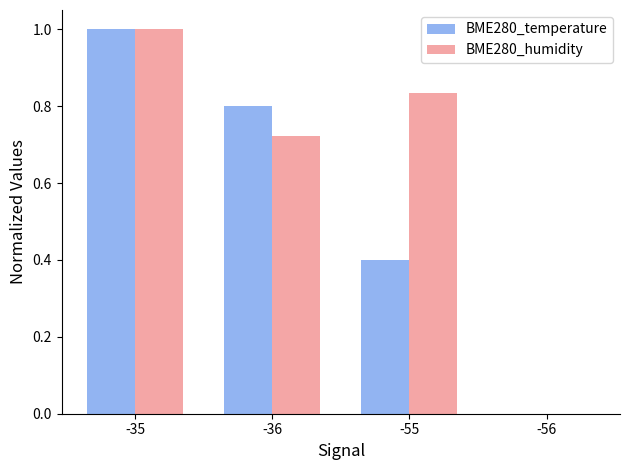

What is the sum of the BME280_temperature values at -55 and -36?

1.2